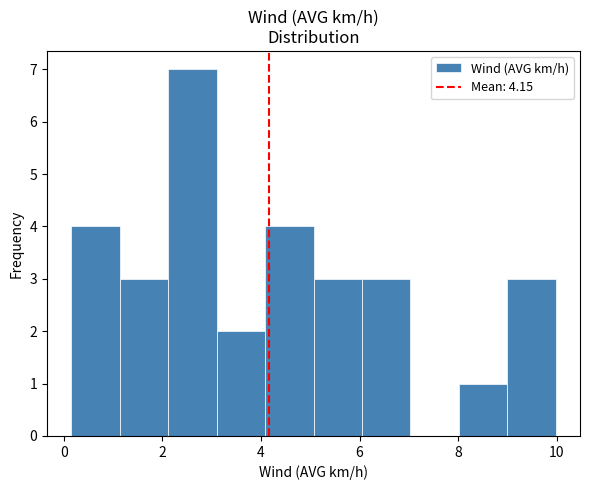

Reading left to right, transcribe this chart: for each bar, give the range it covers on the x-axis and its height. Neither the bar edges nor the heights are printed on the chart, so give them approximately, as read against the axes.

0.2 to 1.2: 4
1.2 to 2.2: 3
2.2 to 3.0: 7
3.0 to 4.0: 2
4.0 to 5.0: 4
5.0 to 6.0: 3
6.0 to 7.0: 3
7.0 to 8.0: 0
8.0 to 9.0: 1
9.0 to 10.0: 3